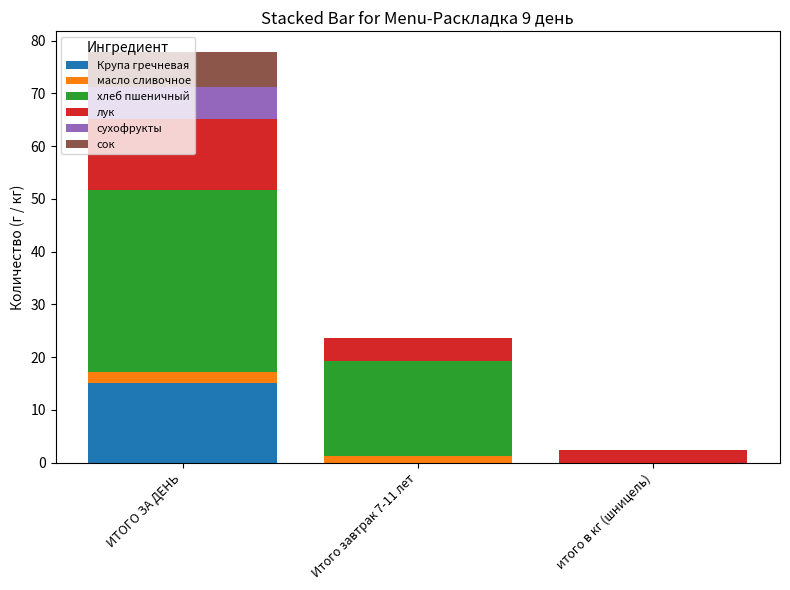

At which category is the sum across all series the highest?

ИТОГО ЗА ДЕНЬ